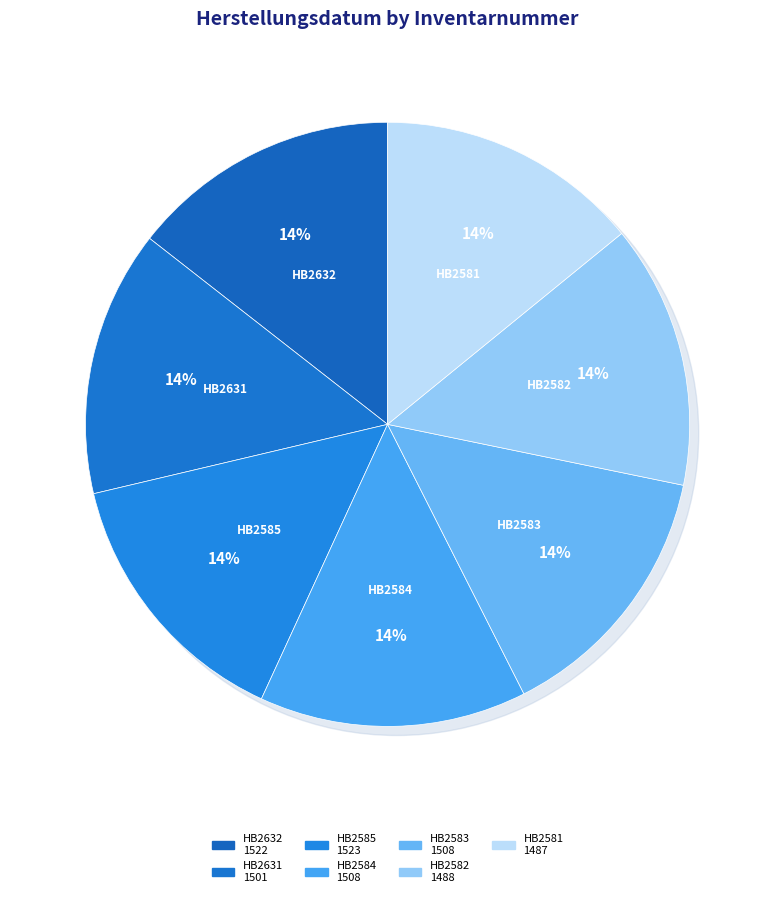

Approximately how many times larger is the value at HB2585 compared to HB2583?

1.0